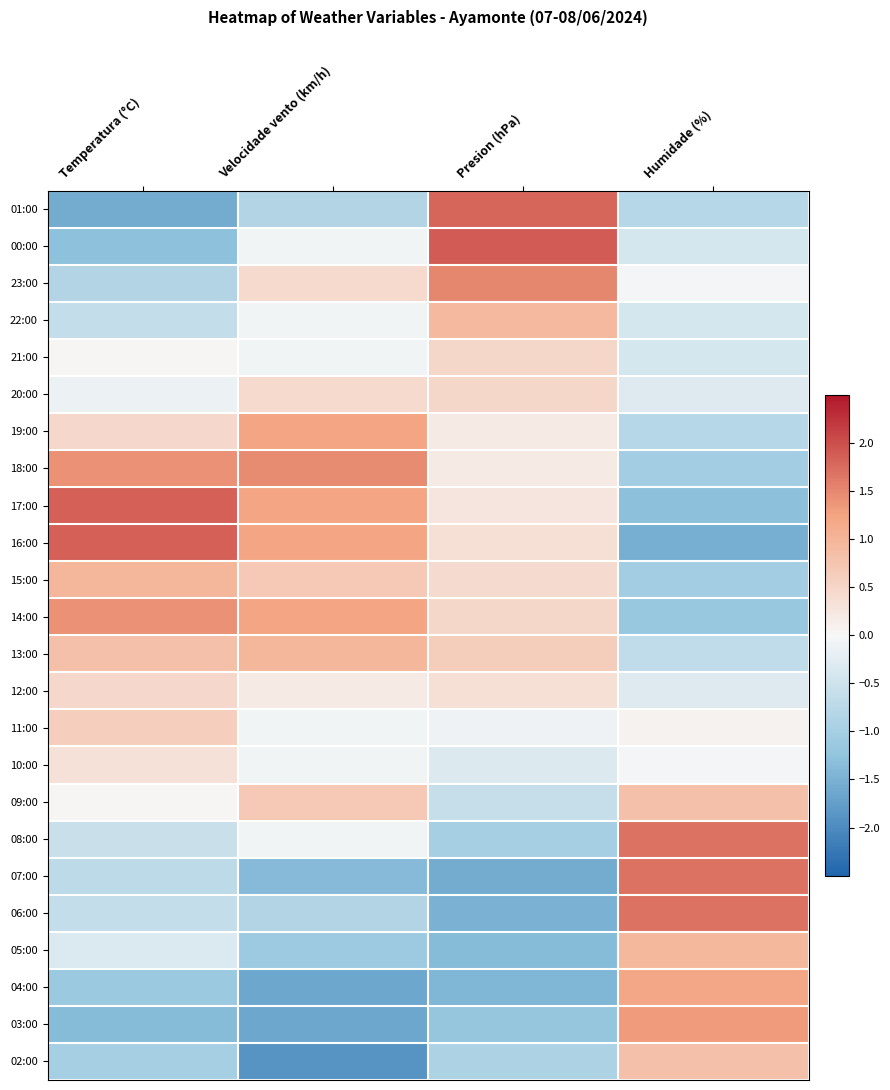

Which has a higher value, Humidade (%) or Temperatura (°C)?

Humidade (%)